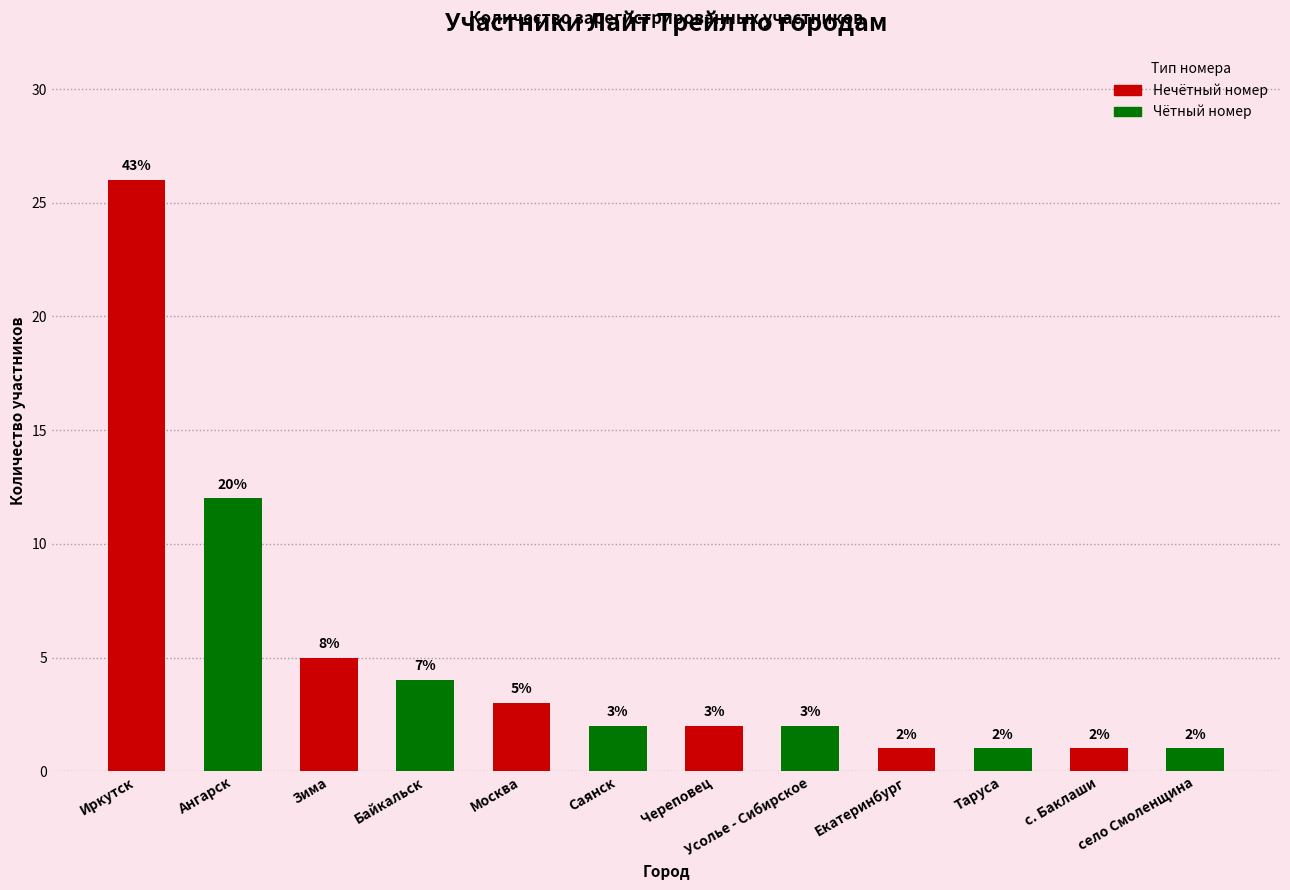

Does the chart contain stacked bars?

No